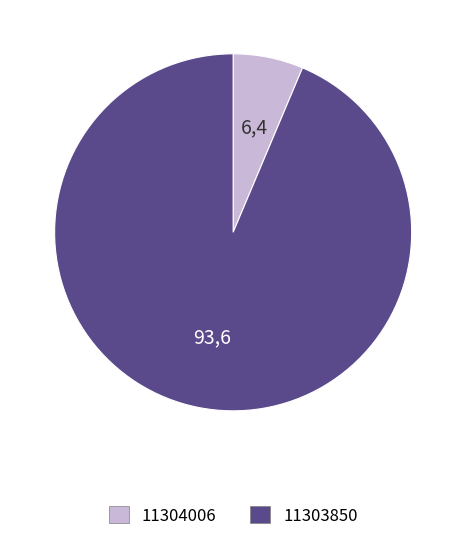

Rank the categories by value from lowest to highest.

11304006, 11303850